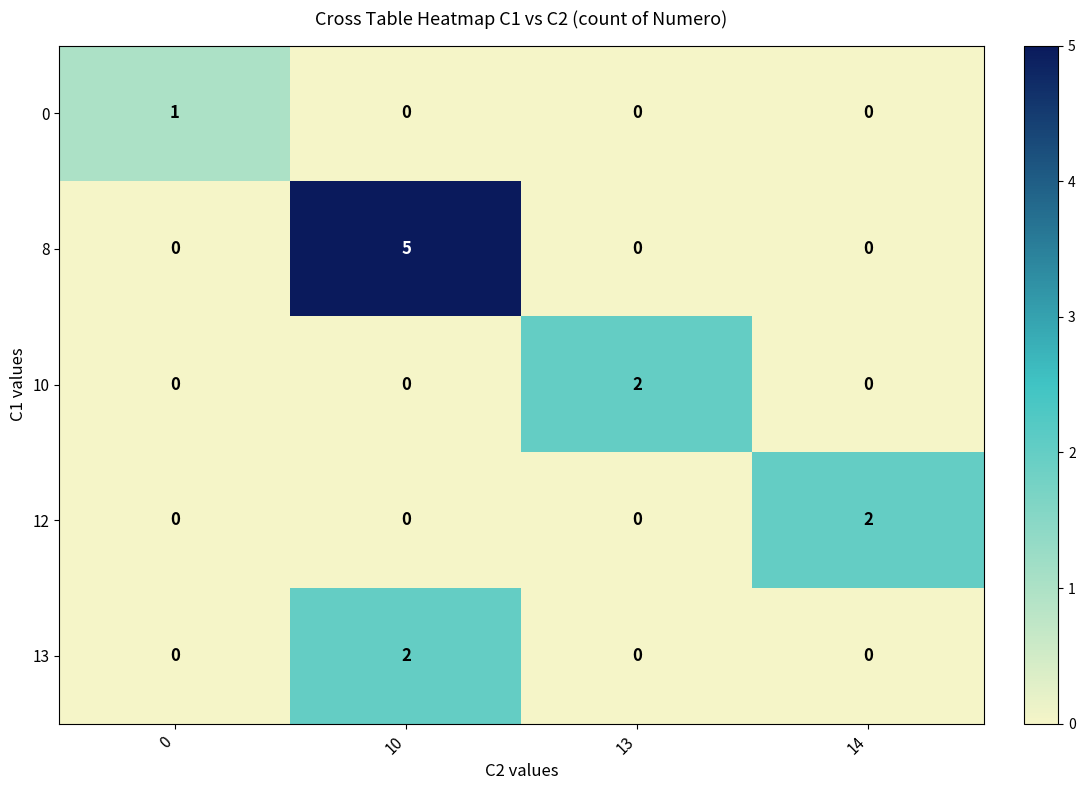

How many series are shown in this chart?

5